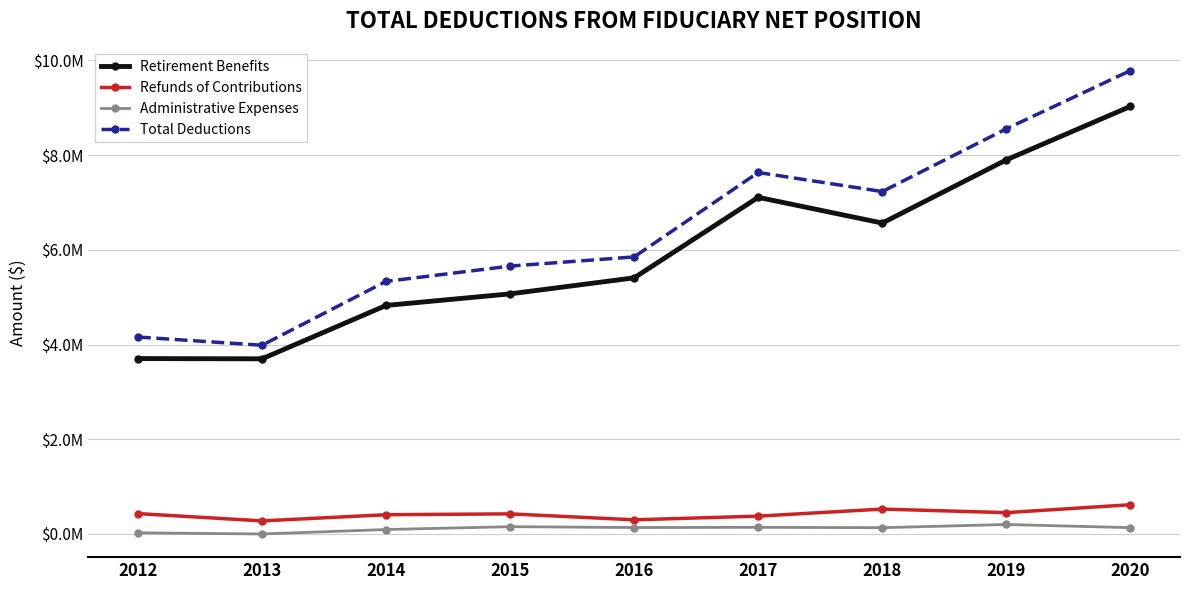

At 2012, list the series in order from largest to smallest.

Total Deductions, Retirement Benefits, Refunds of Contributions, Administrative Expenses